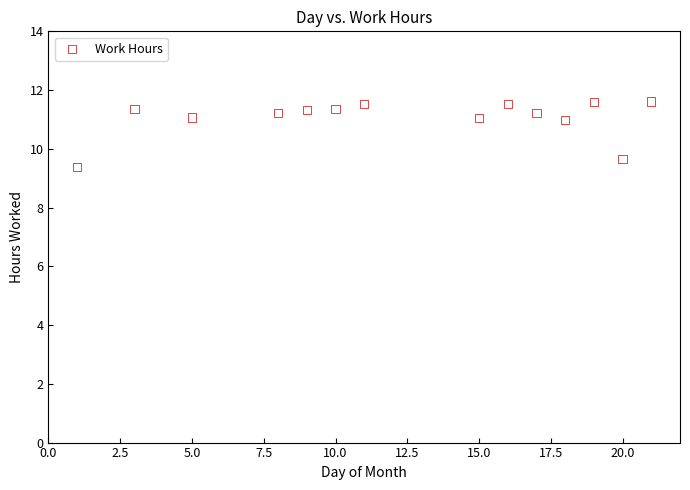

What Y value in the scatter plot is closest to 10?

9.7